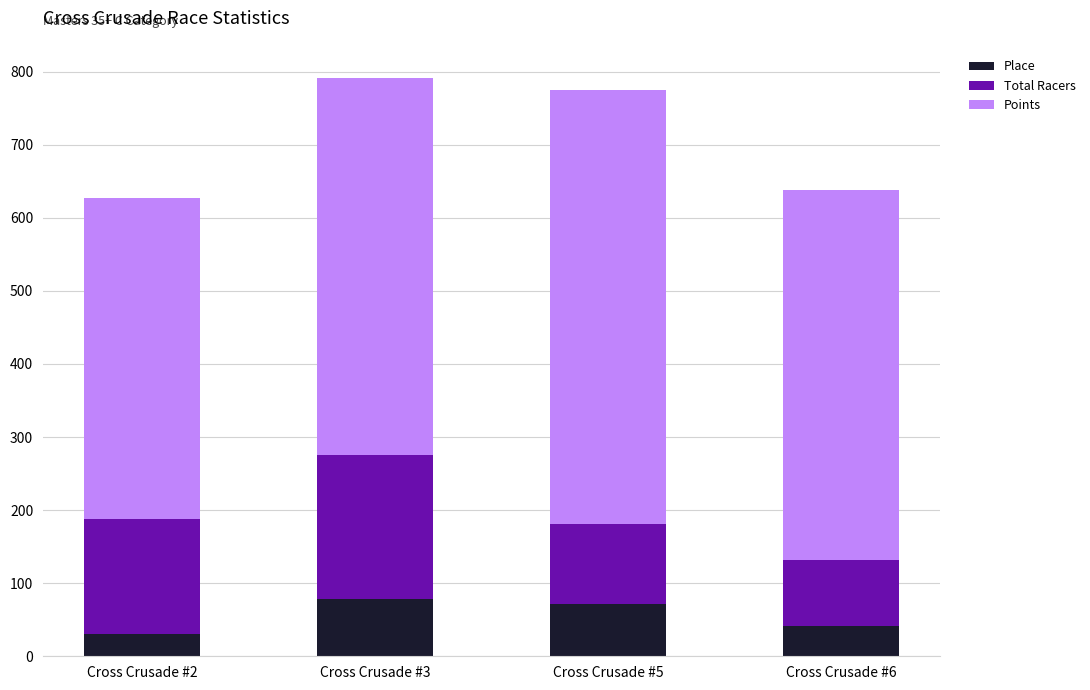

Reading right to left, list the values for the Place series.

41.0	72.0	79.0	31.0